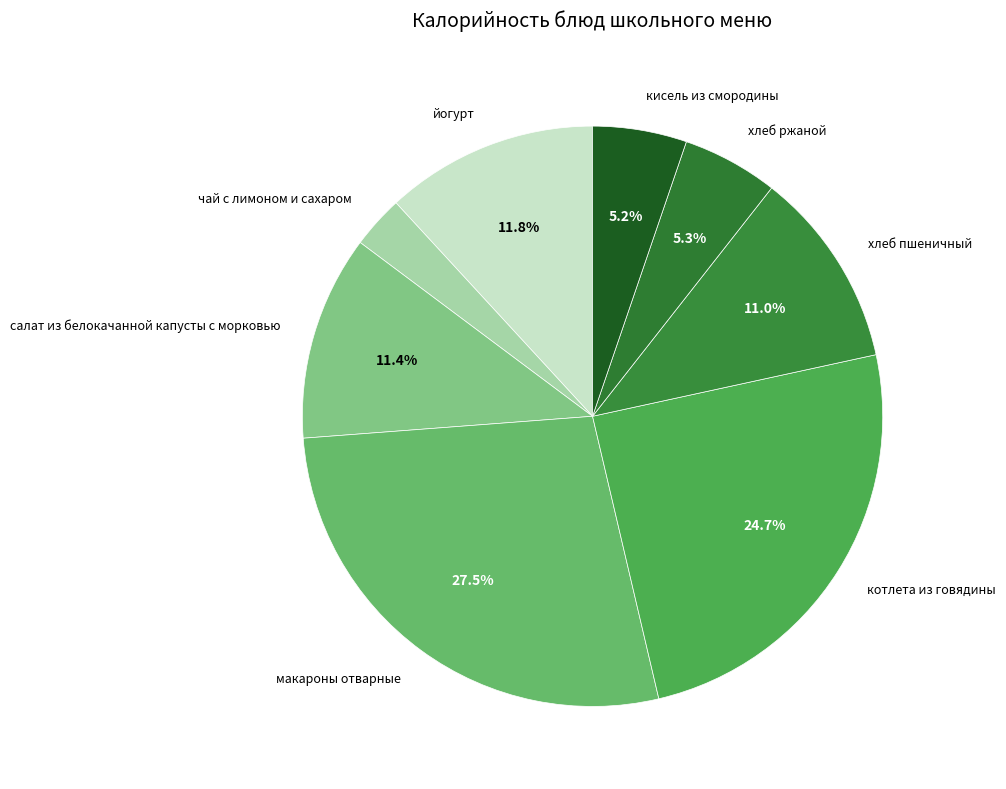

What is the ratio of the value at кисель из смородины to the value at хлеб ржаной?

1.0